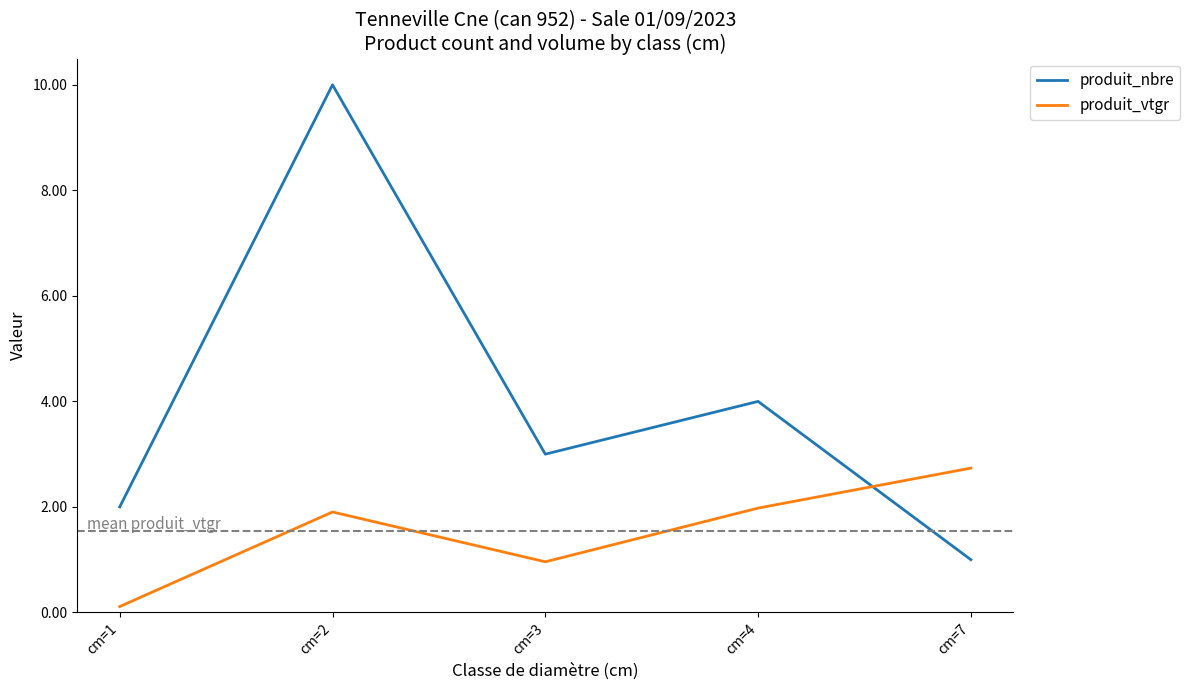

What is the total value across all series at cm=1?

2.1